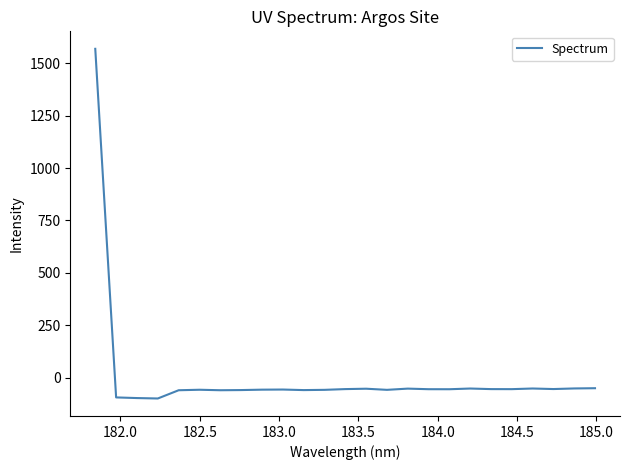

What is the minimum value shown in the chart?

-100.1